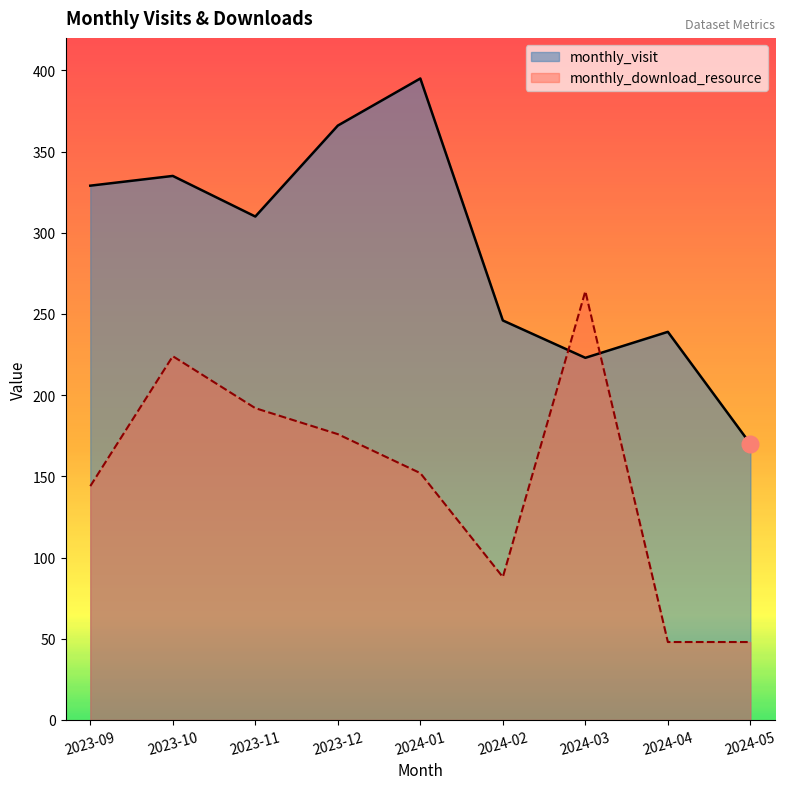

What are all the series names shown in the legend?

monthly_visit, monthly_download_resource